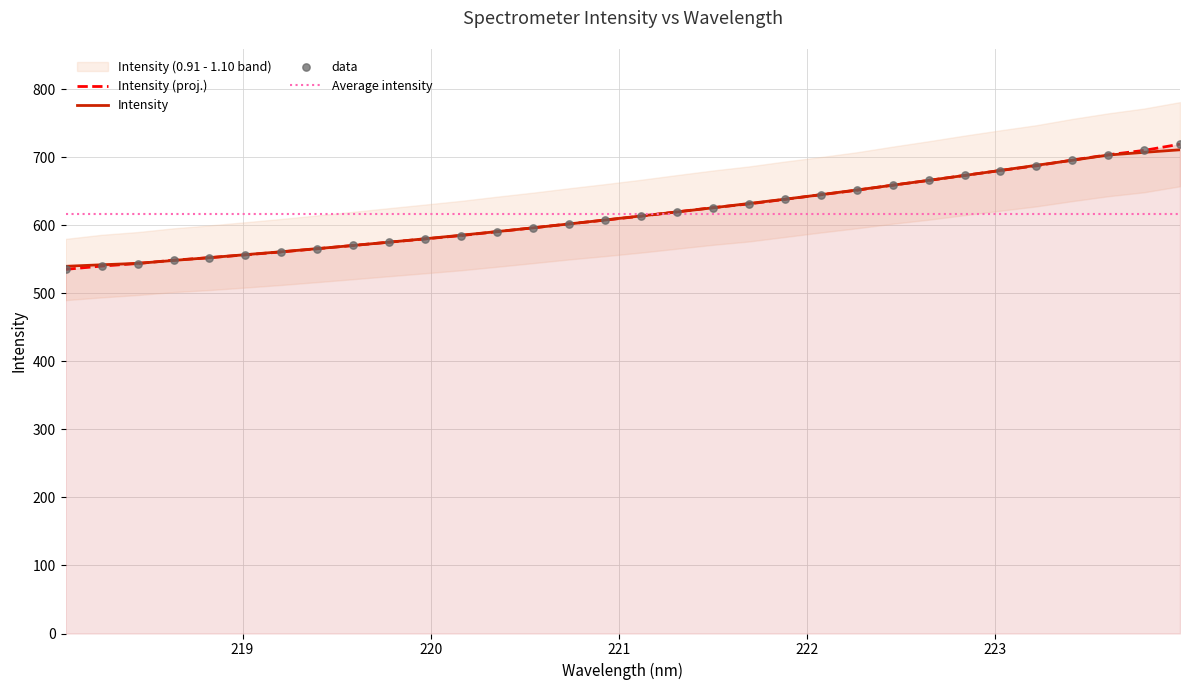

What is the change in value from 222.263 to 223.5987?

+52.1